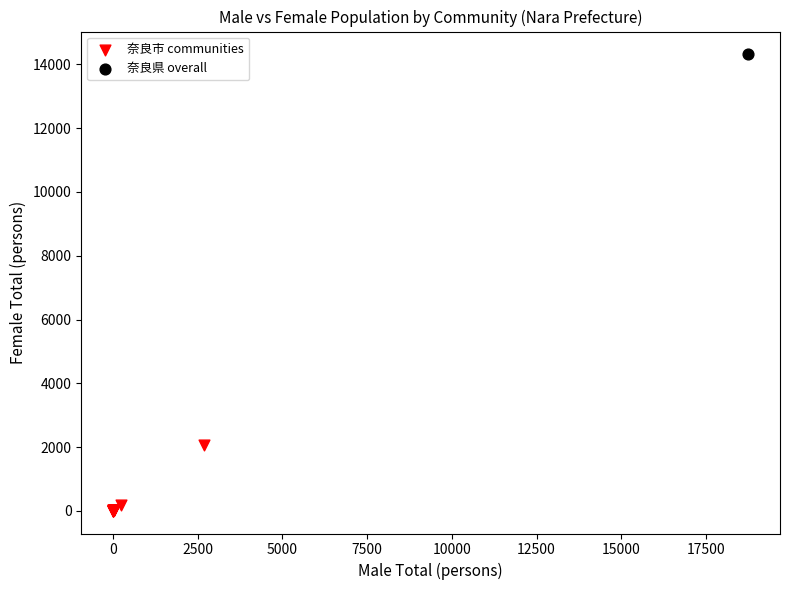

What are all the series names shown in the legend?

奈良市 communities, 奈良県 overall